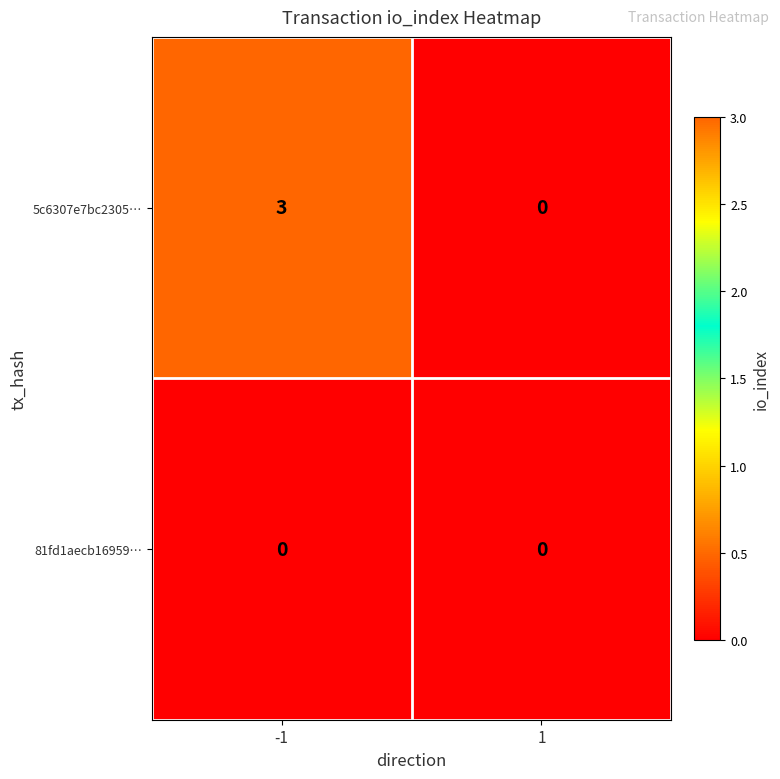

Rank the series by their average value, from lowest to highest.

81fd1aecb16959…, 5c6307e7bc2305…